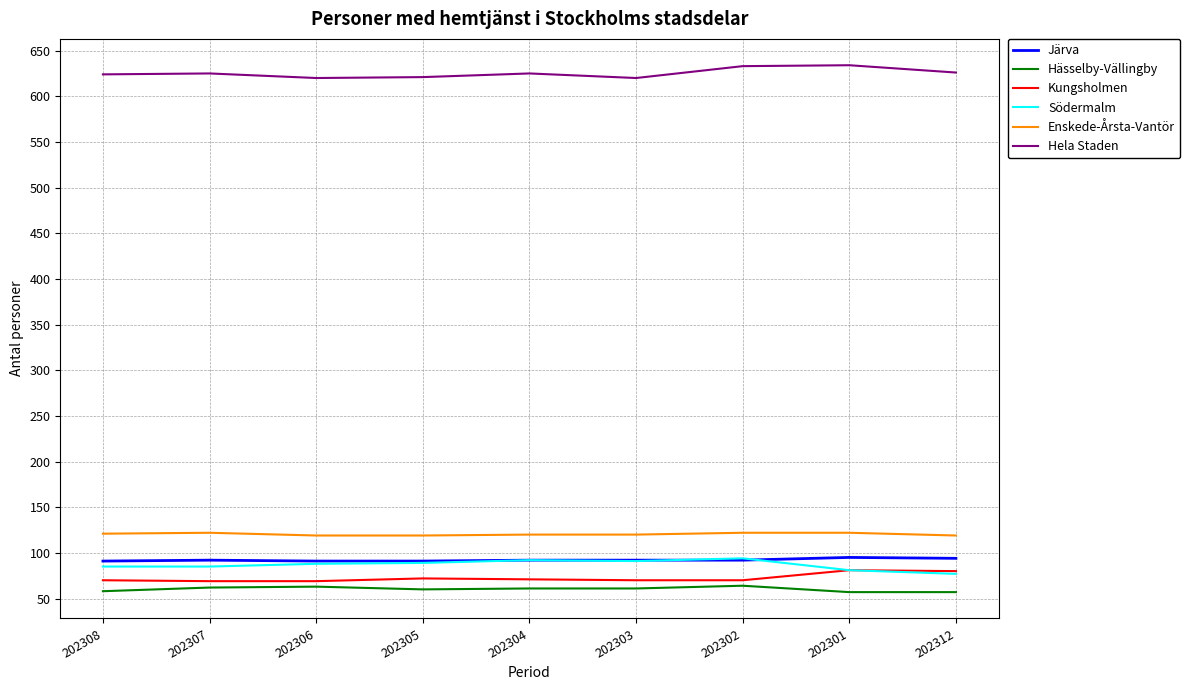

Is the value of Södermalm at 202302 greater than the value of Kungsholmen at 202302?

Yes